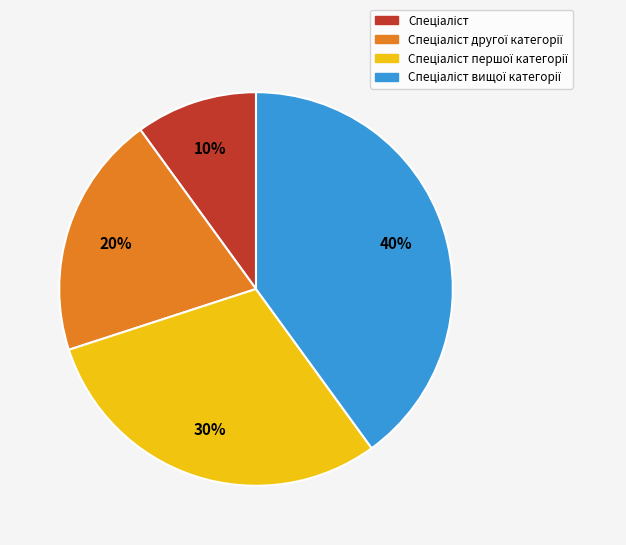

To the nearest percent, what is the average slice percentage?

25%